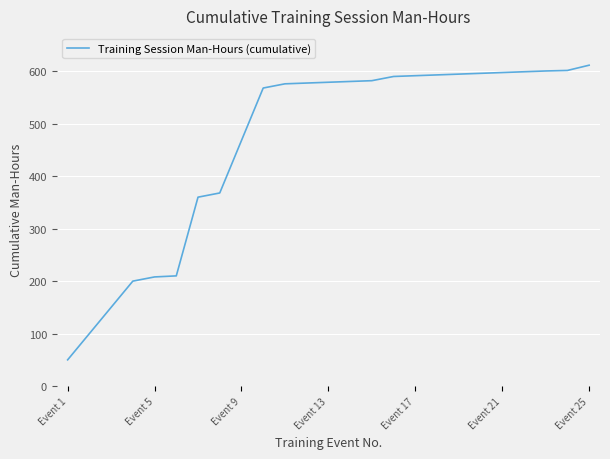

What is the difference between the maximum and minimum values?

561.5